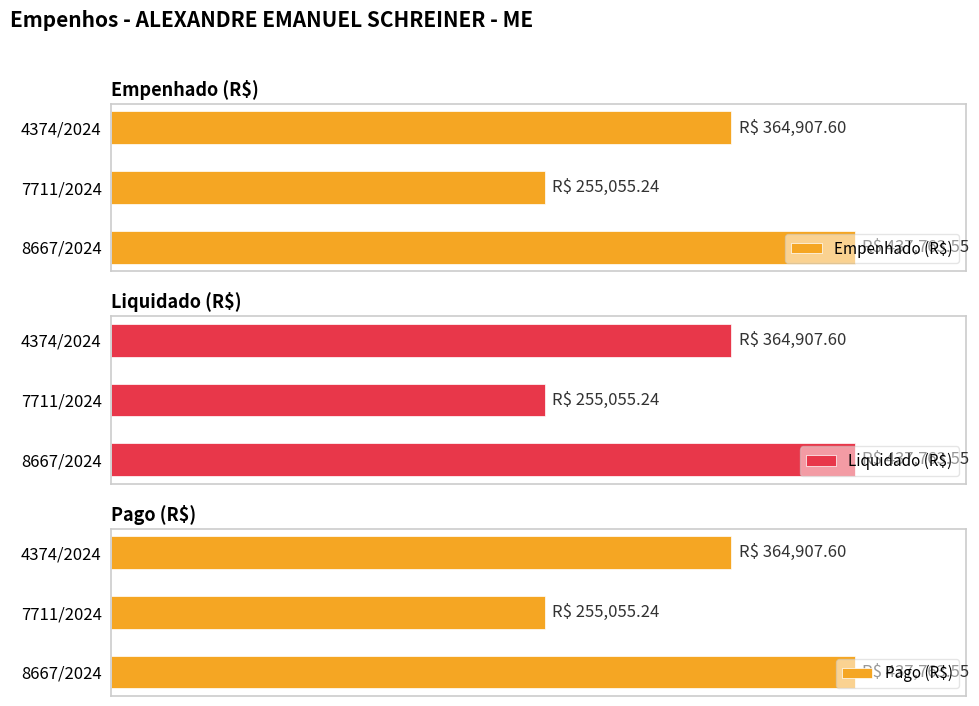

What is the minimum value shown in the chart?

255055.2